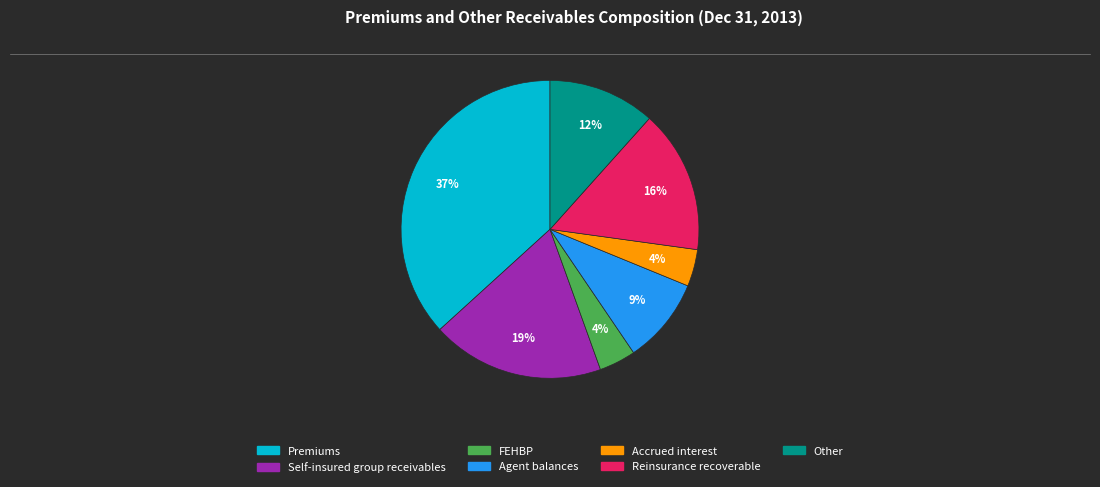

Count the number of slices in the pie.

7